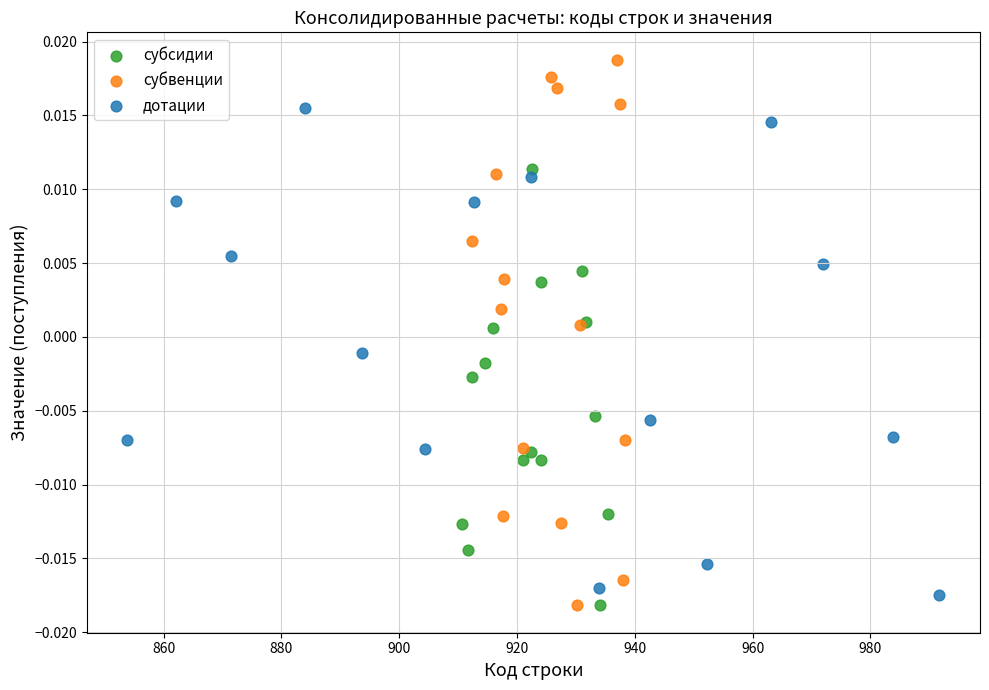

Which series reaches the maximum Y coordinate?

субвенции